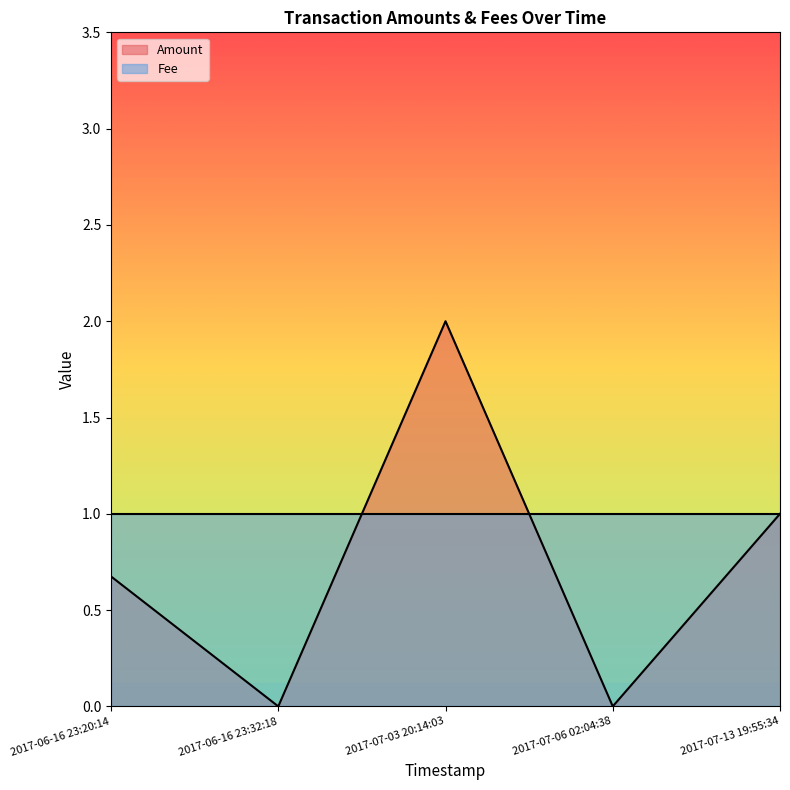

What is the label of the 2nd point from the left?

2017-06-16 23:32:18